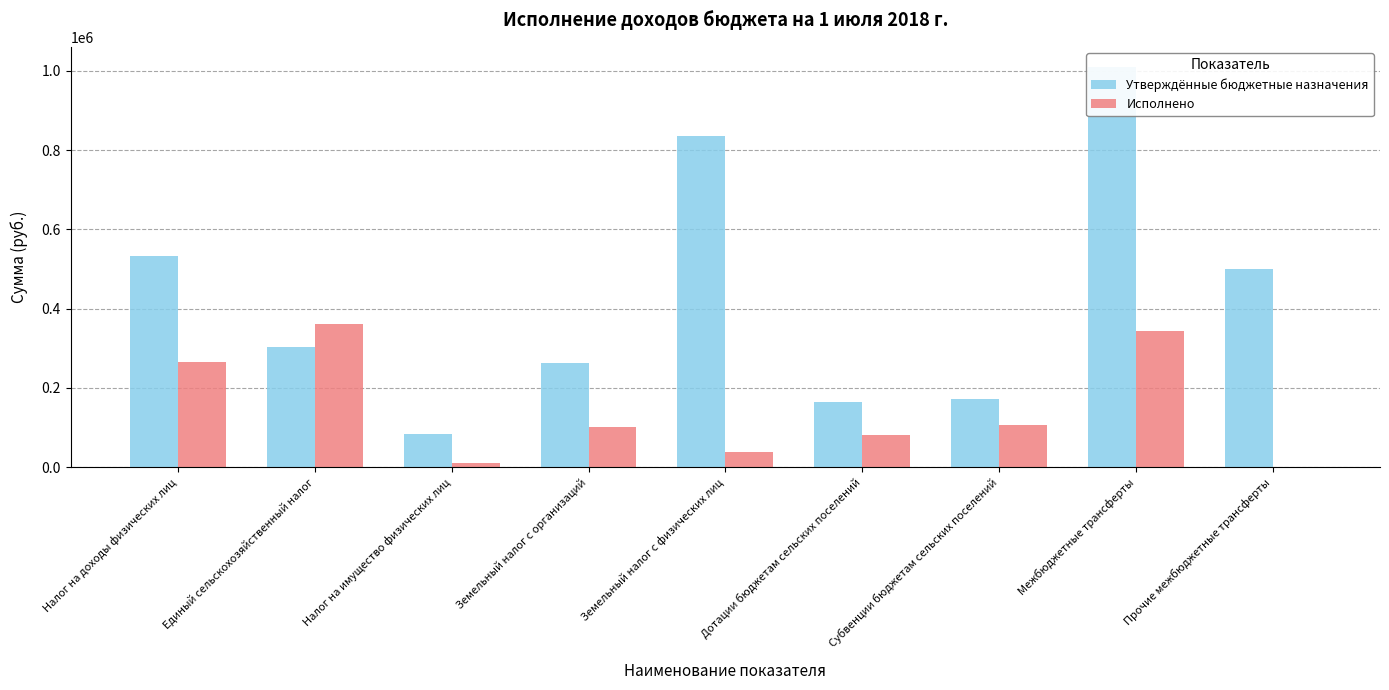

Reading right to left, extract all data points from this chart.

Утверждённые бюджетные назначения: Прочие межбюджетные трансферты=500000.0	Межбюджетные трансферты=1010000.0	Субвенции бюджетам сельских поселений=170800.0	Дотации бюджетам сельских поселений=164000.0	Земельный налог с физических лиц=836000.0	Земельный налог с организаций=264000.0	Налог на имущество физических лиц=84000.0	Единый сельскохозяйственный налог=303000.0	Налог на доходы физических лиц=533000.0
Исполнено: Прочие межбюджетные трансферты=0.0	Межбюджетные трансферты=344170.0	Субвенции бюджетам сельских поселений=106590.0	Дотации бюджетам сельских поселений=80500.0	Земельный налог с физических лиц=39053.8	Земельный налог с организаций=101234.2	Налог на имущество физических лиц=11338.5	Единый сельскохозяйственный налог=361715.2	Налог на доходы физических лиц=266235.9